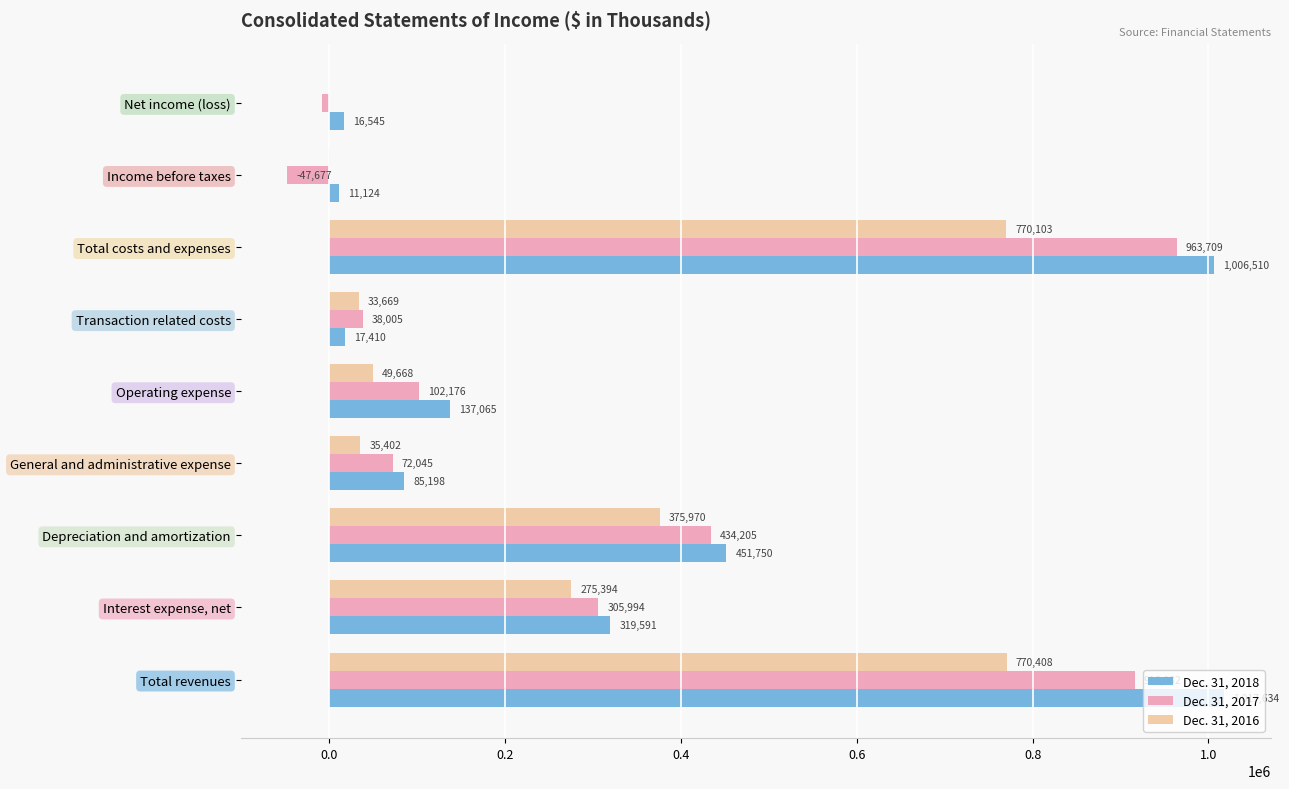

Between Total revenues and Interest expense, net, which series saw the biggest shift?

Dec. 31, 2018